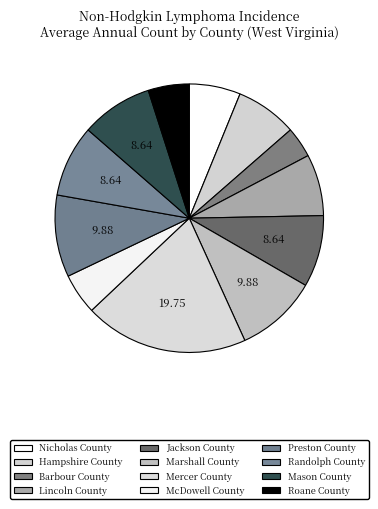

Count the number of slices in the pie.

12